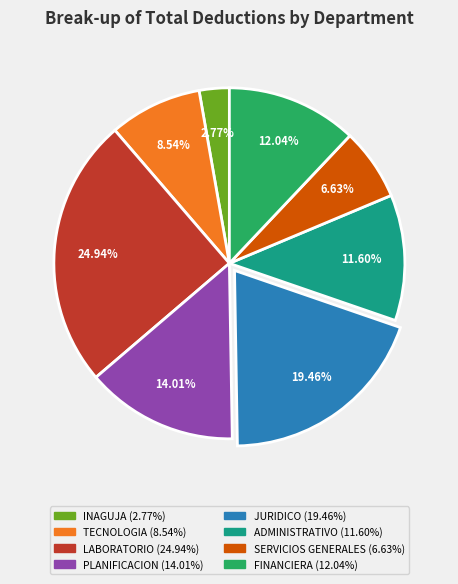

Does any single category account for the majority?

No